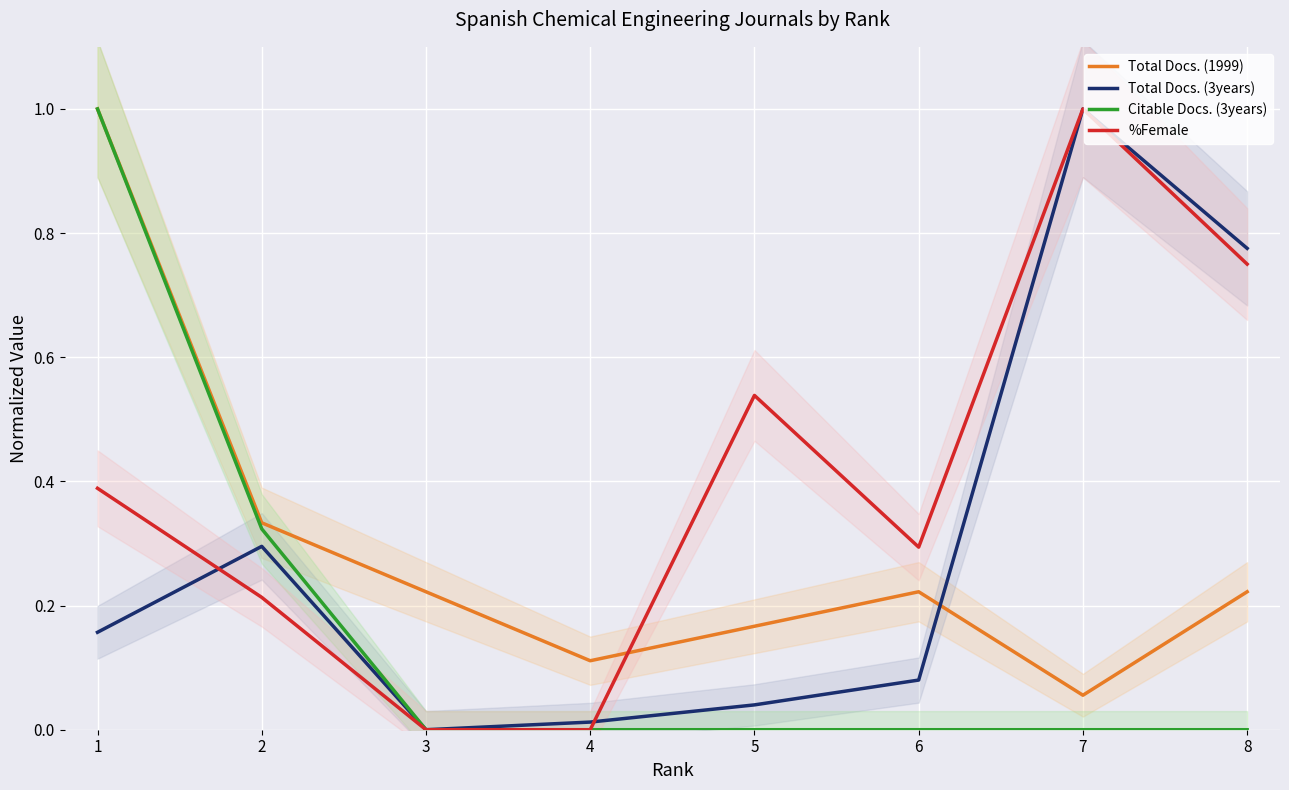

The value of Citable Docs. (3years) at 1 is 1.0. True or false?

True